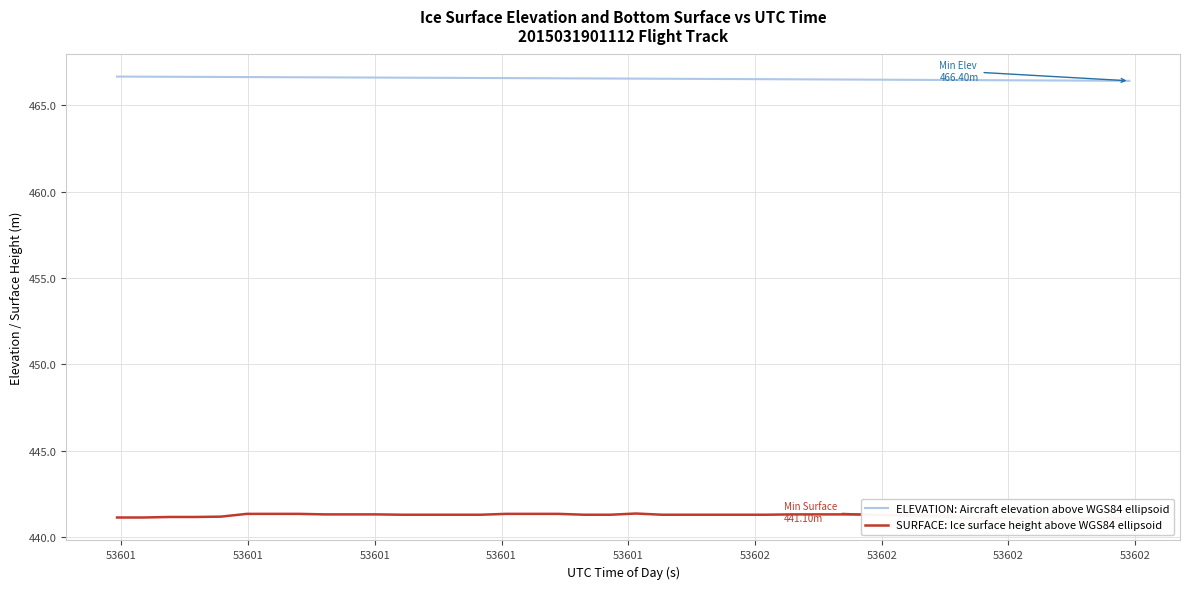

What is the lowest value of the SURFACE: Ice surface height above WGS84 ellipsoid series?

441.1